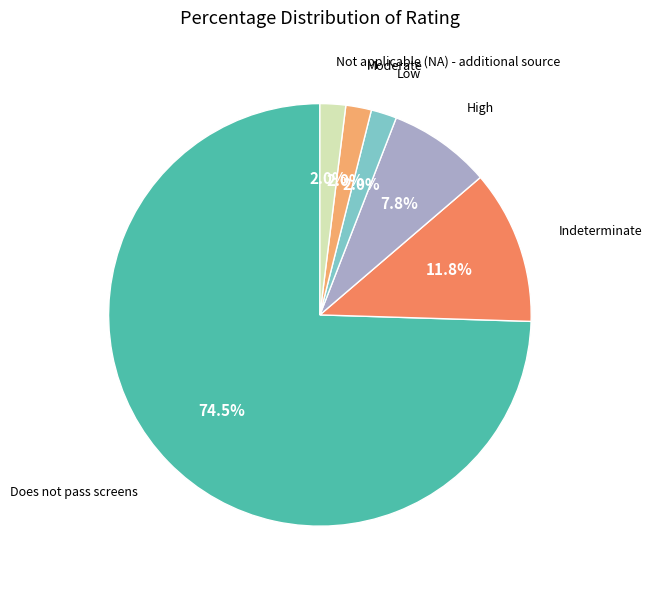

Between Moderate and Indeterminate, which is larger?

Indeterminate